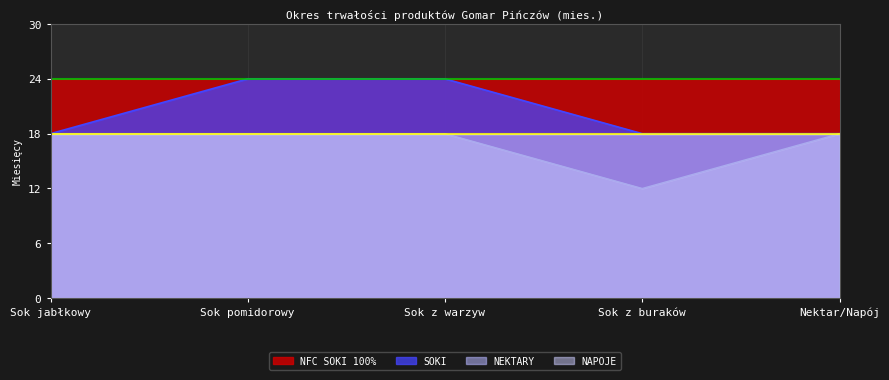

Which series has the largest total across all categories?

NFC SOKI 100%